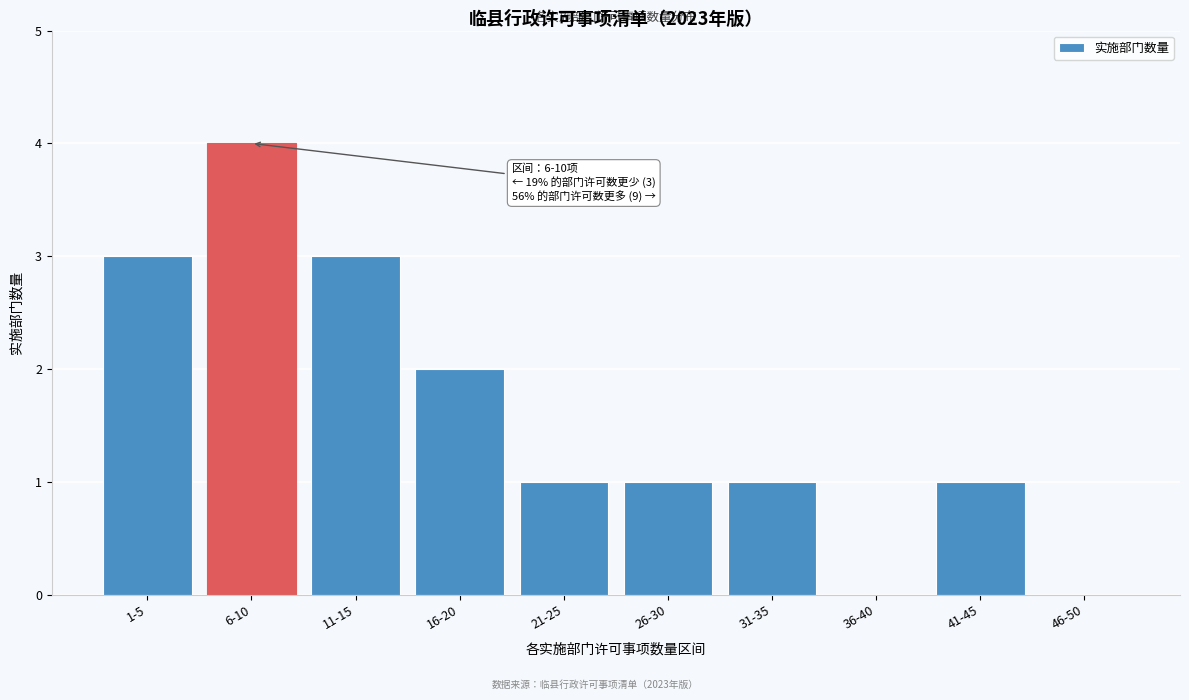

Reading left to right, list all the values displayed in this chart.

1-5=3	6-10=4	11-15=3	16-20=2	21-25=1	26-30=1	31-35=1	36-40=0	41-45=1	46-50=0